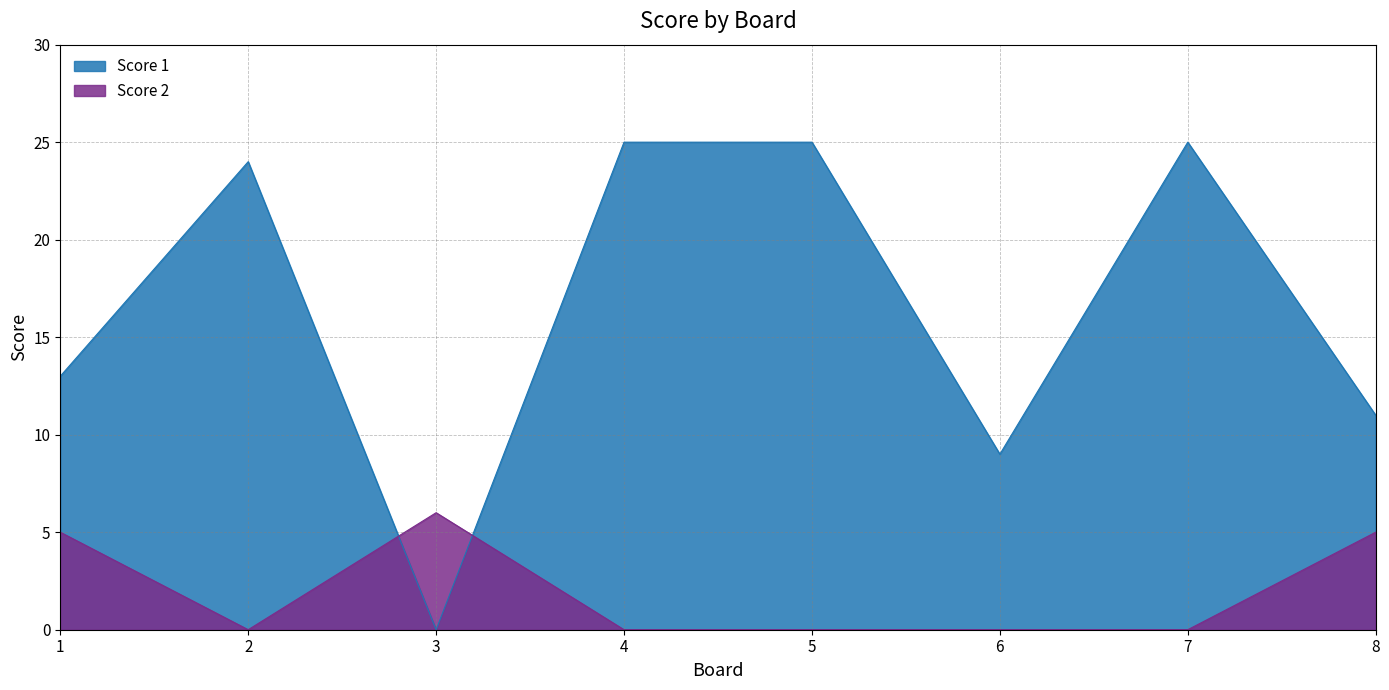

Rank the series by their average value, from highest to lowest.

Score 1, Score 2